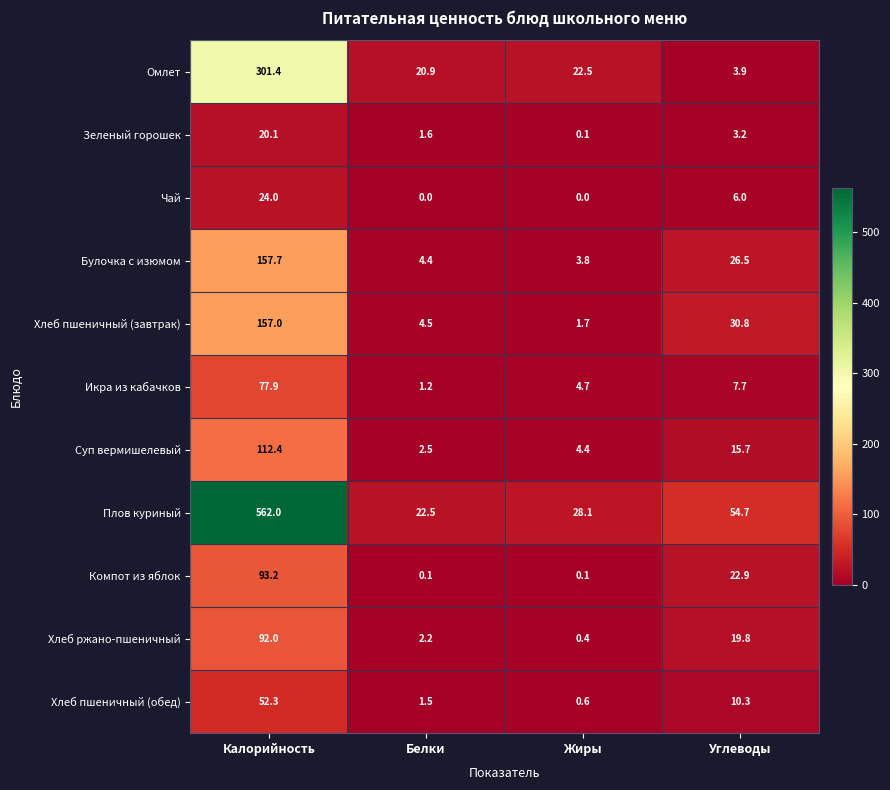

How many Чай values are between 0 and 24?

4